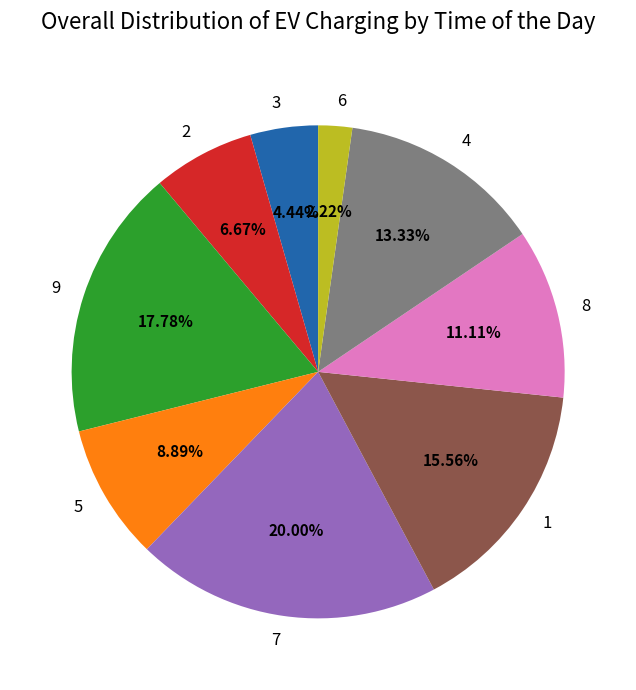

Which slice is the largest?

7